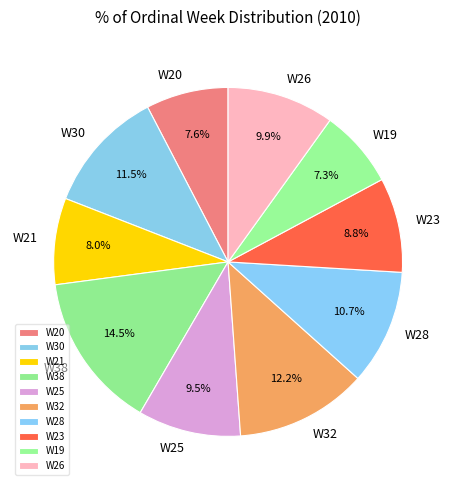

Is W20 the majority of the pie?

No